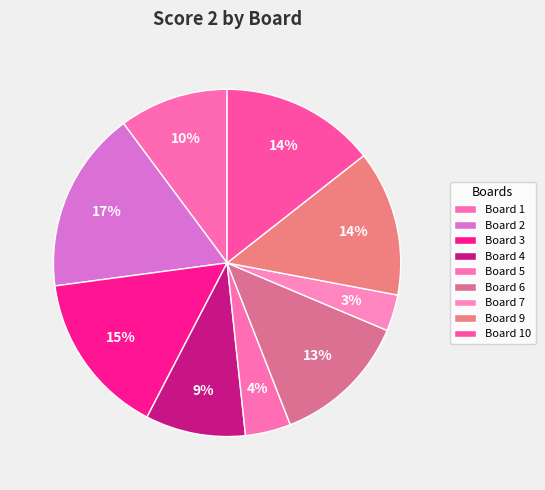

Combined, do Board 3 and Board 4 account for over 50%?

No